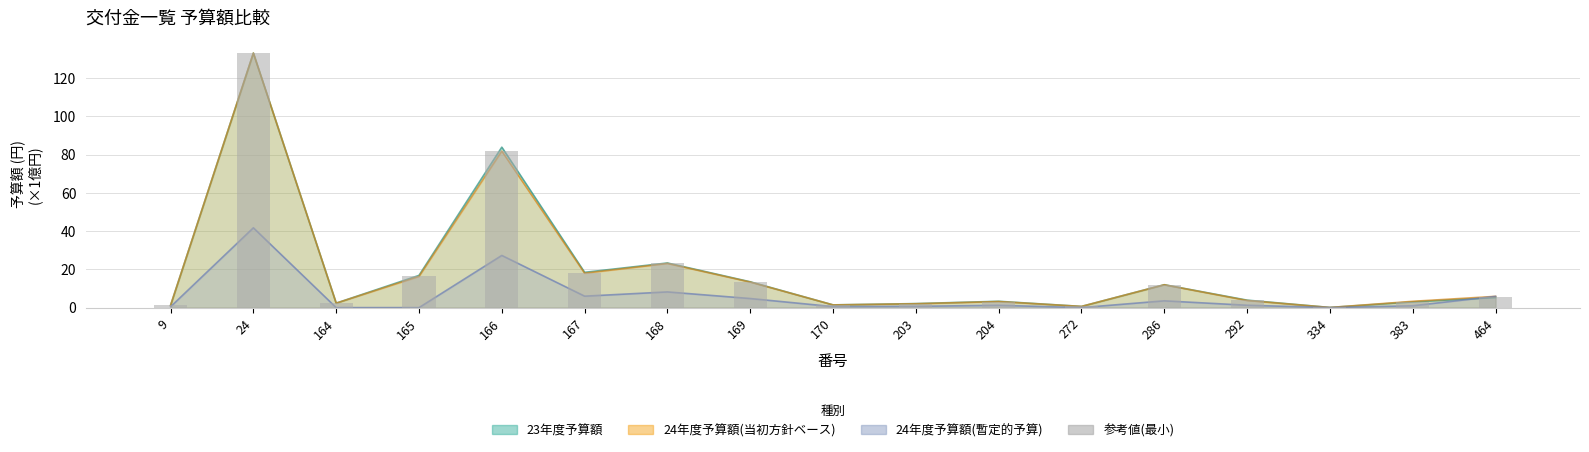

What is the change in value from 9 to 167?

+16.8